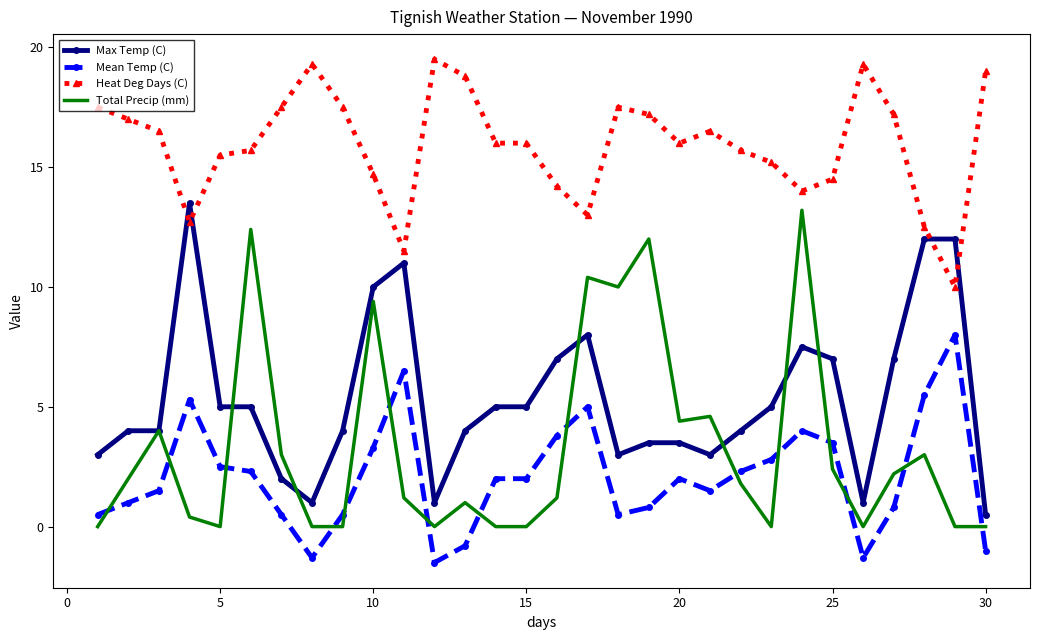

What is the difference between the maximum and minimum values in the Max Temp (C) series?

13.0